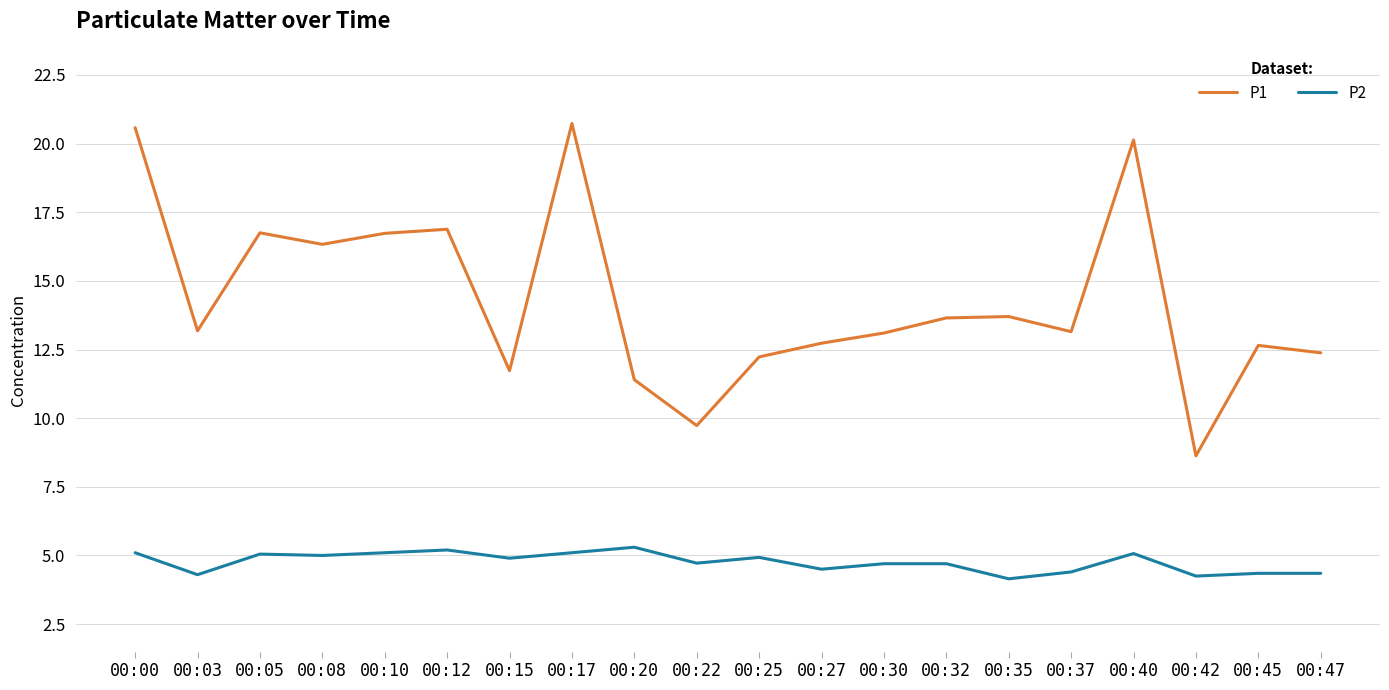

Which series changed the most between 00:20 and 00:27?

P1